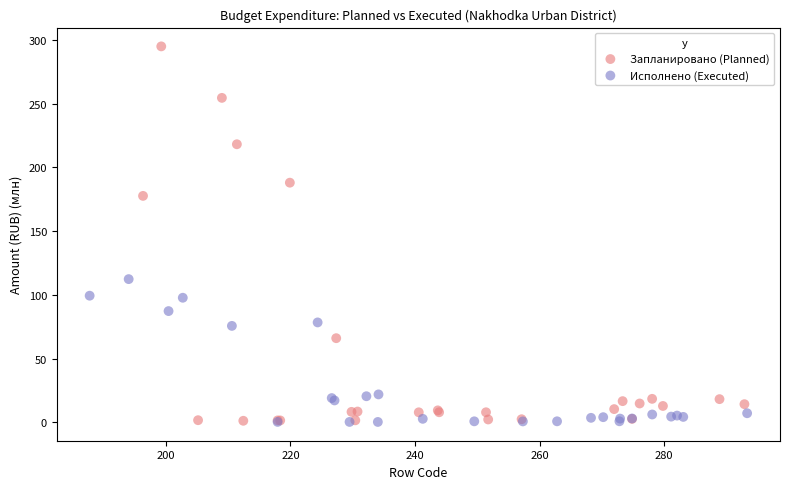

Which series reaches the maximum Y coordinate?

Запланировано (Planned)